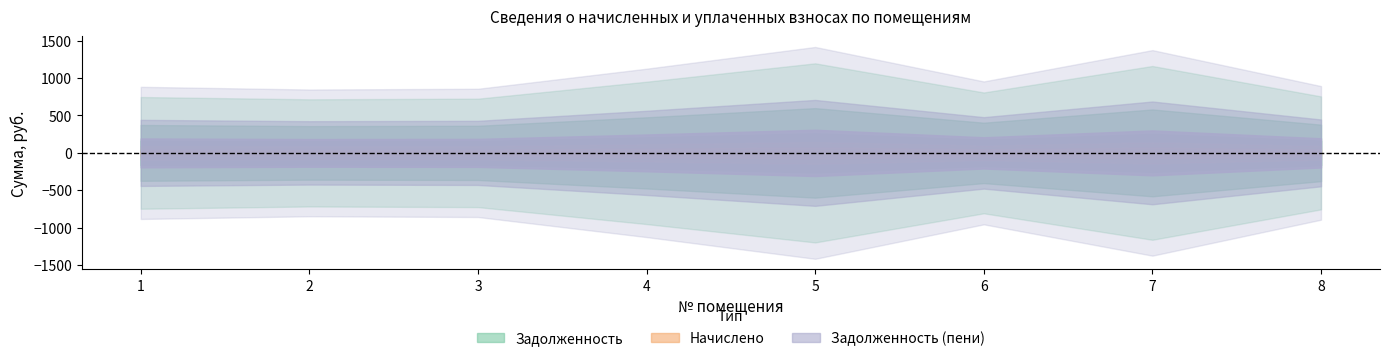

Reading left to right, what are all the values shown in this chart?

задолженность: 1=7779.2	2=7461.7	3=7549.9	4=9913.7	5=12471.5	6=8414.3	7=12101.0	8=7867.4
начислено: 1=714.4	2=685.3	3=693.4	4=910.4	5=1145.3	6=772.7	7=1111.3	8=722.5
задолженность_пени: 1=8493.7	2=8147.0	3=8243.3	4=10824.1	5=13616.8	6=9187.0	7=13212.4	8=8590.0